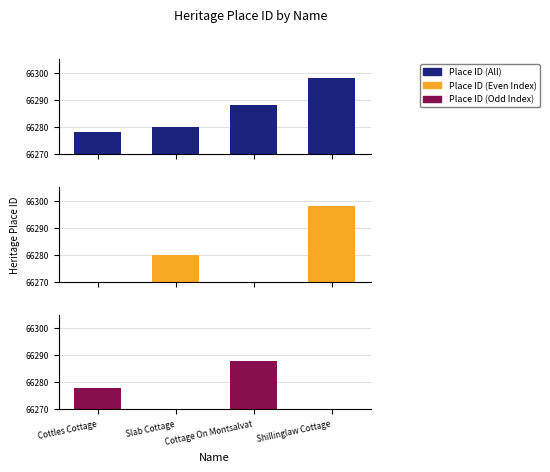

How many bars are there in each group?

3